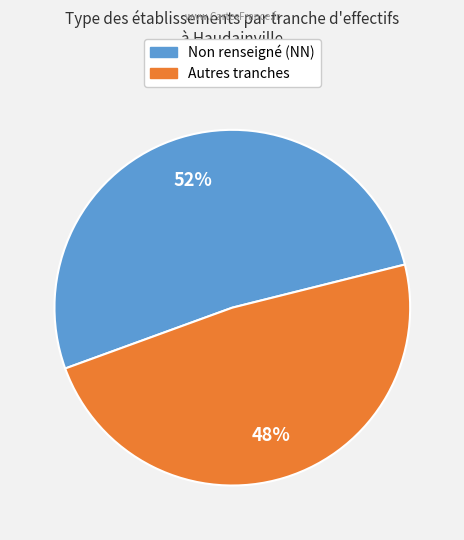

To the nearest percent, what is the average slice percentage?

50%